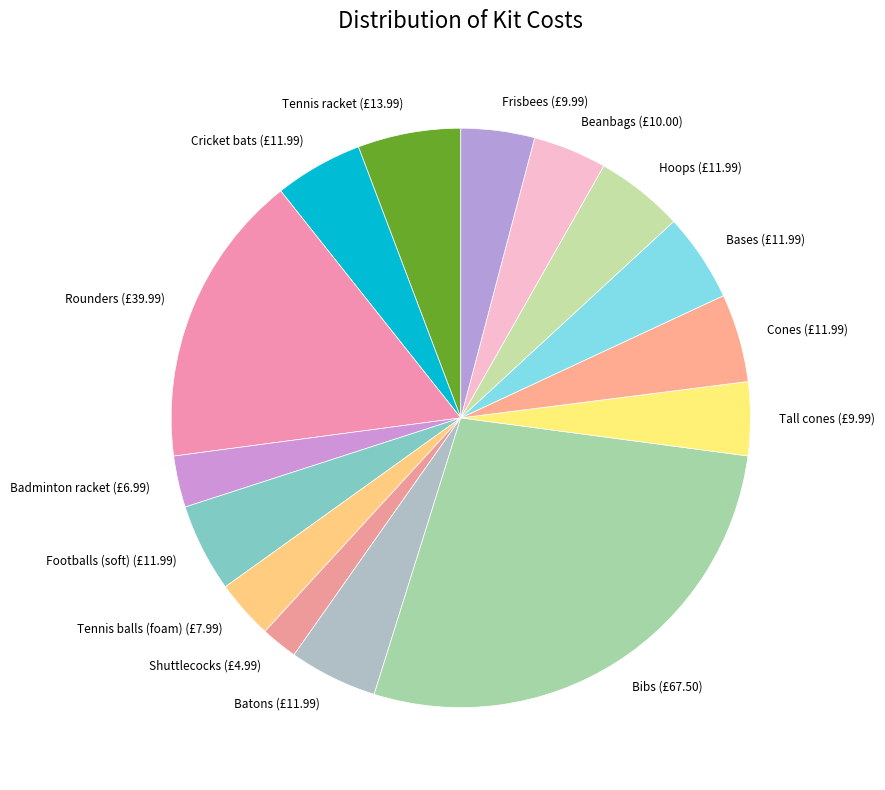

Do Bibs and Hoops together represent more than half of the pie?

No